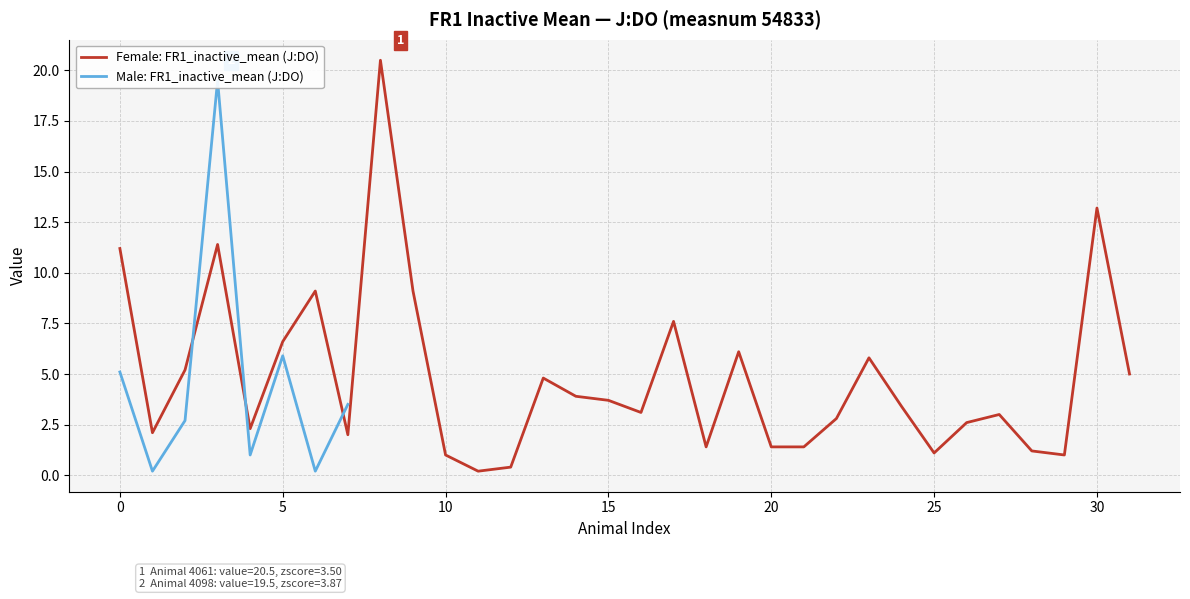

Is this an area chart (filled region under the line)?

No